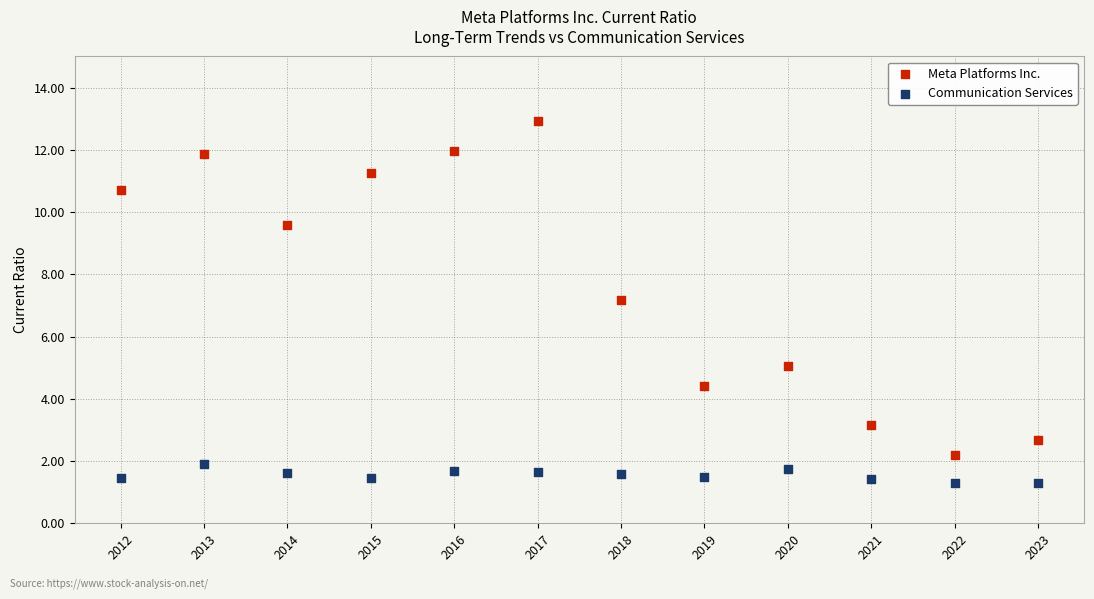

Across all series, what Y value is closest to 7?

7.2